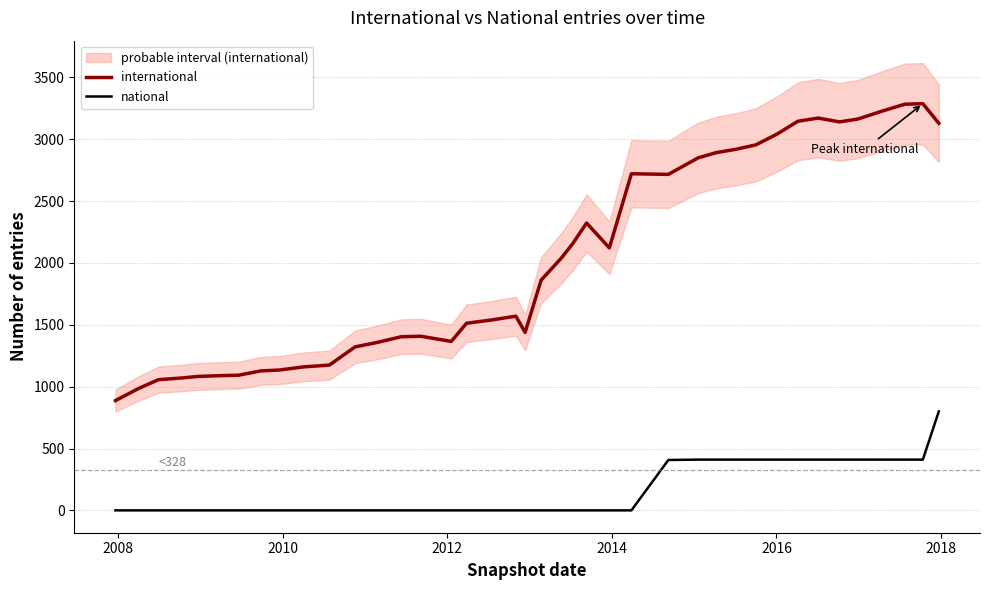

How many lines are shown in the chart?

2